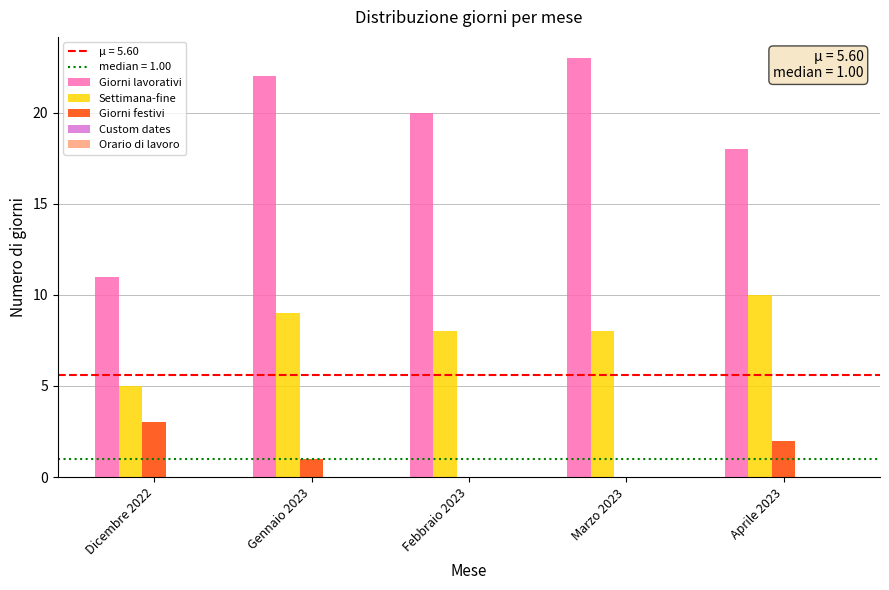

Count the Settimana-fine values in the range 8 to 9.

3